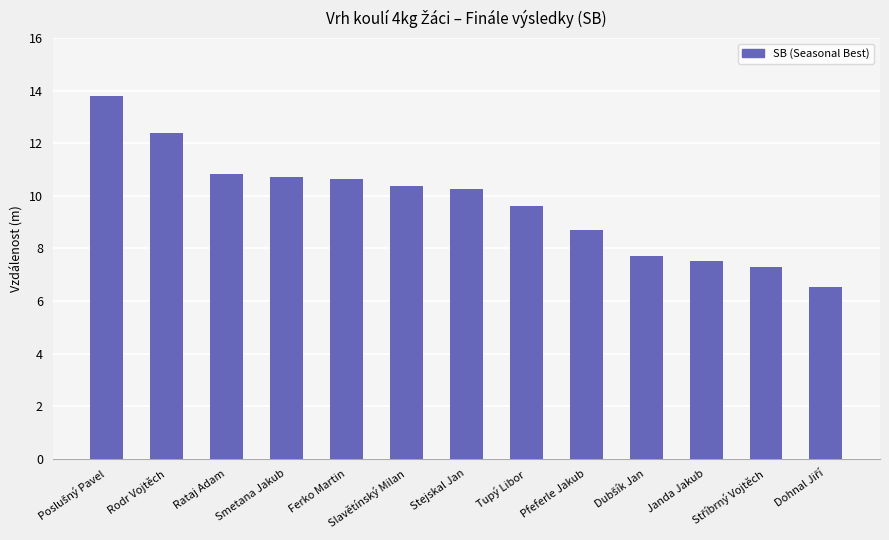

What is the maximum value shown in the chart?

13.8